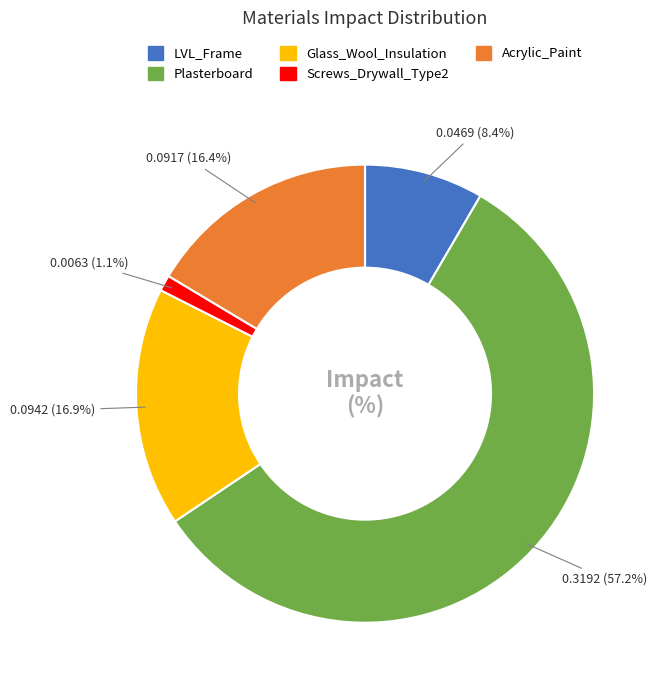

What percentage is the Screws_Drywall_Type2 slice, to the nearest percent?

1%